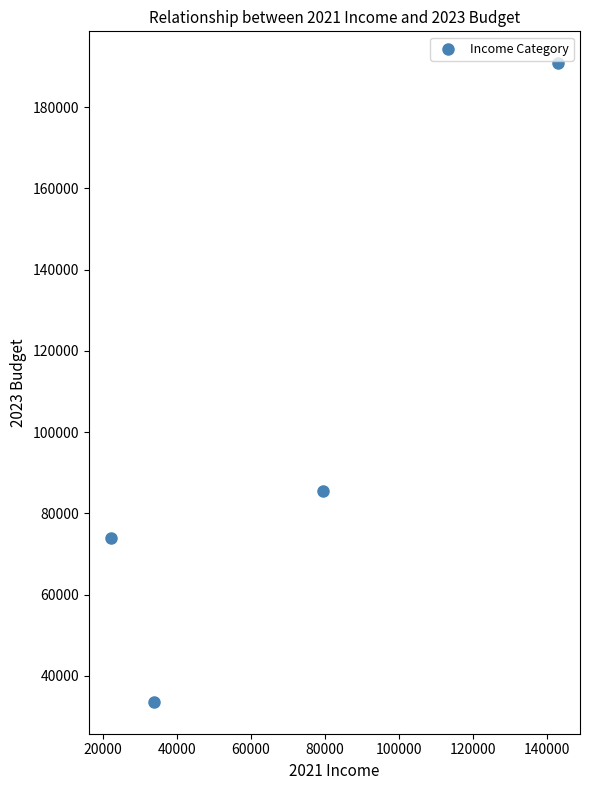

What is the average Y value?

95956